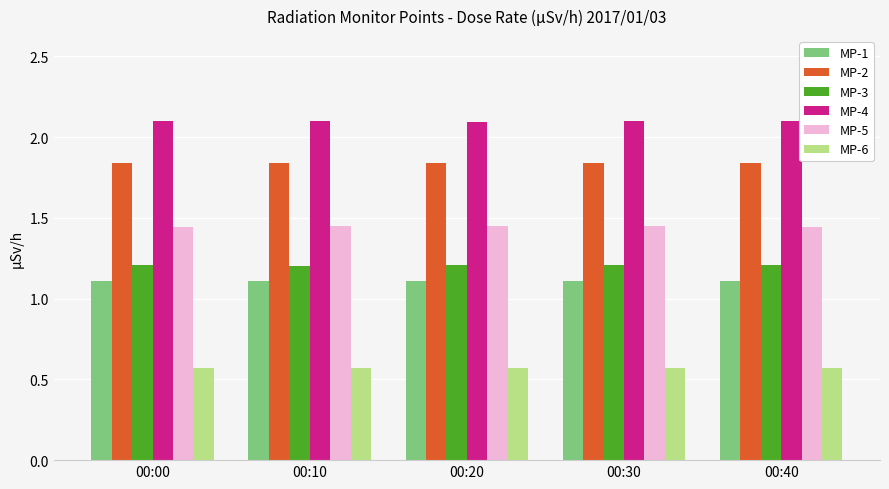

What is the maximum value shown in the chart?

2.1